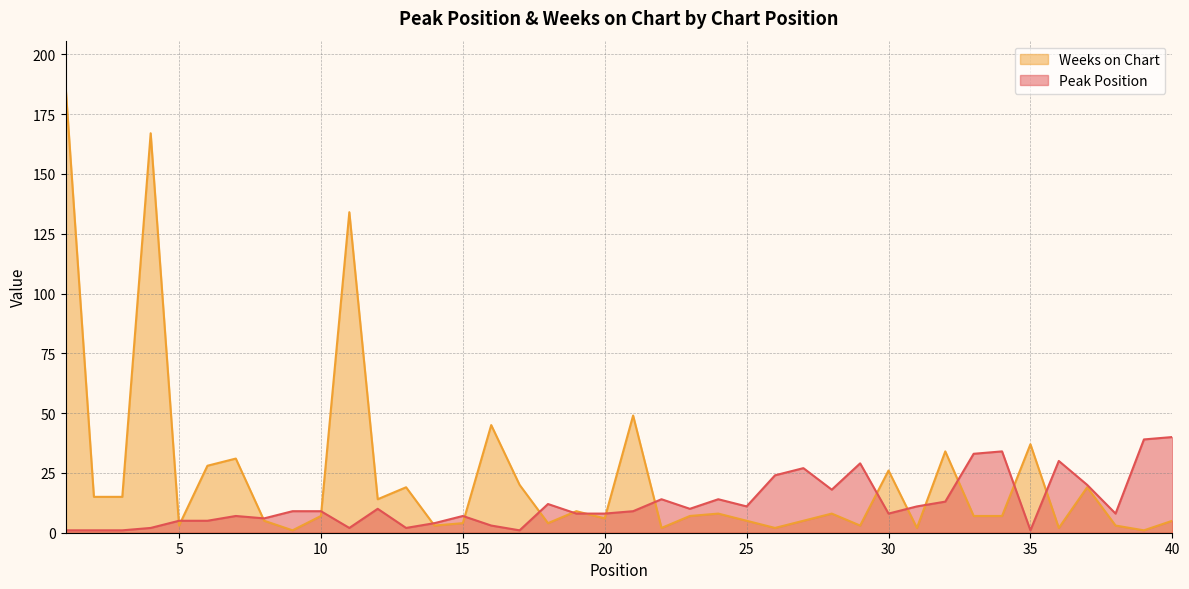

Is the value of Weeks on Chart at 18 greater than the value of Peak Position at 10?

No